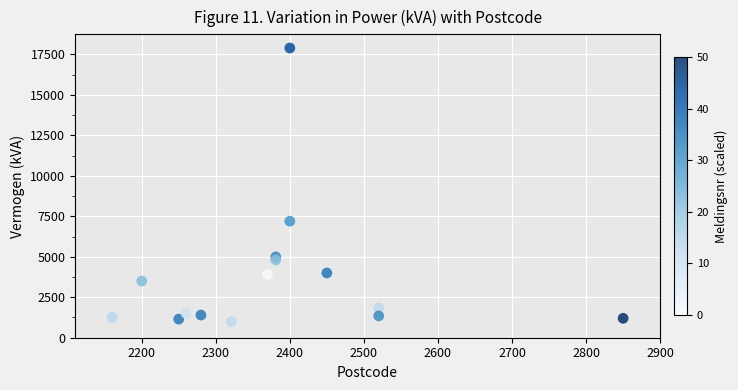

What is the range of Y values (max minus min)?

16900